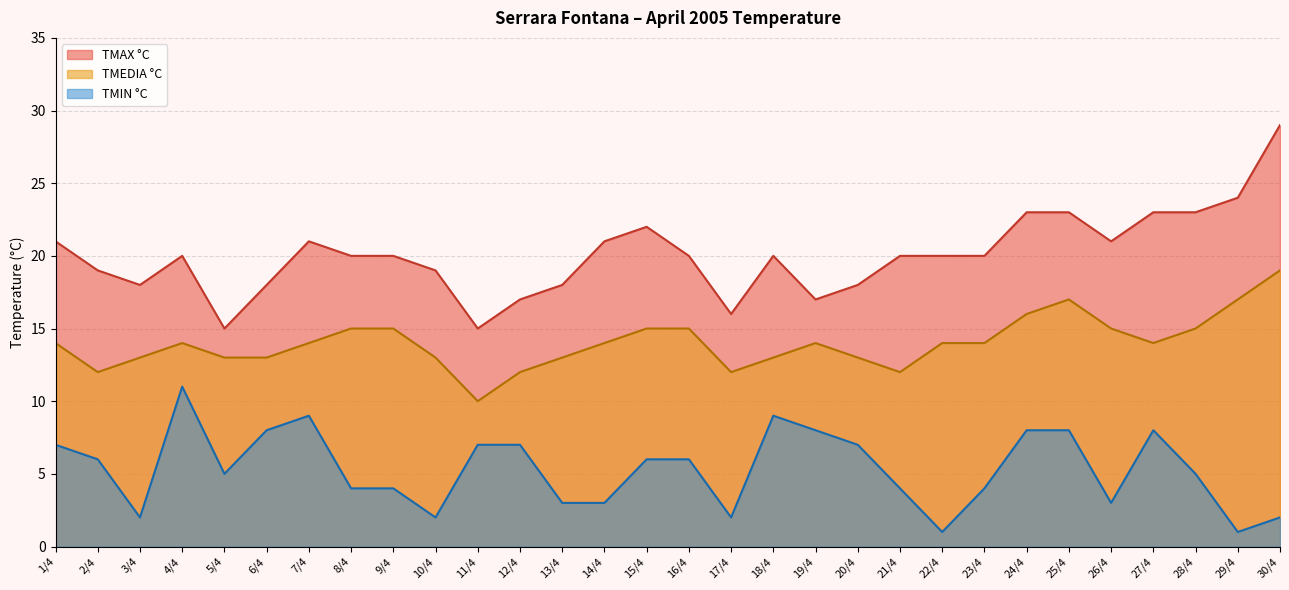

What is the value of the TMAX °C point at the 20th from the left?

18